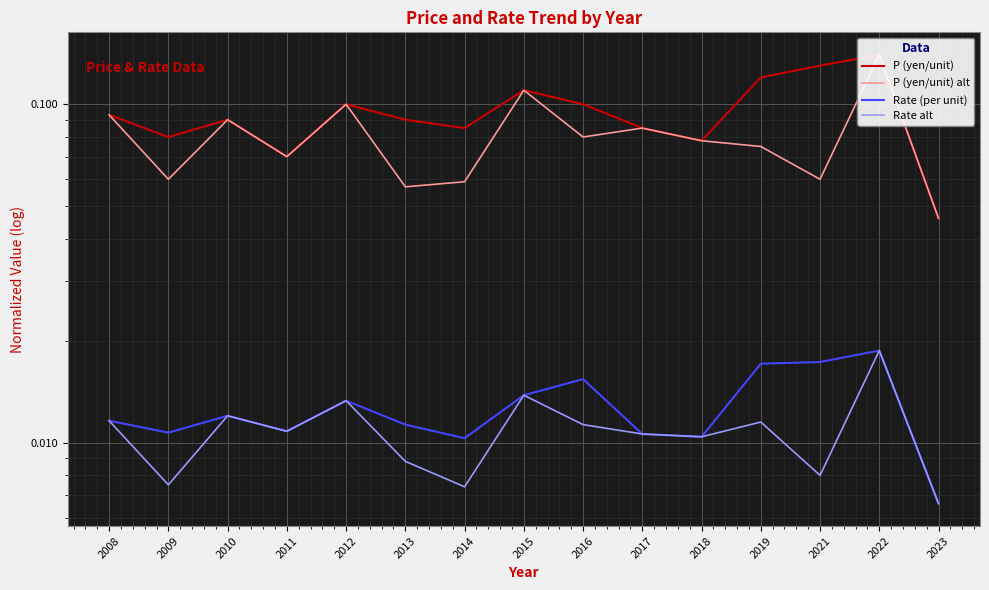

How many interior local valleys does the P (yen/unit) series have?

4